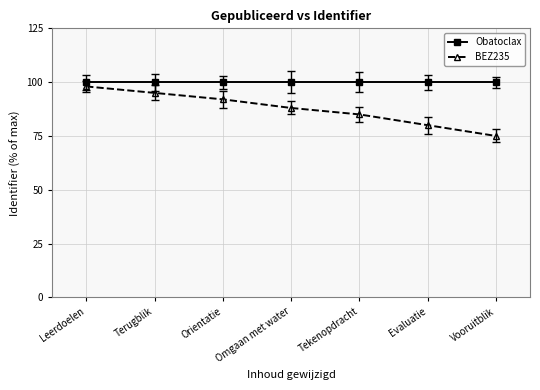

The BEZ235 series shows 38.3 at Evaluatie. True or false?

False